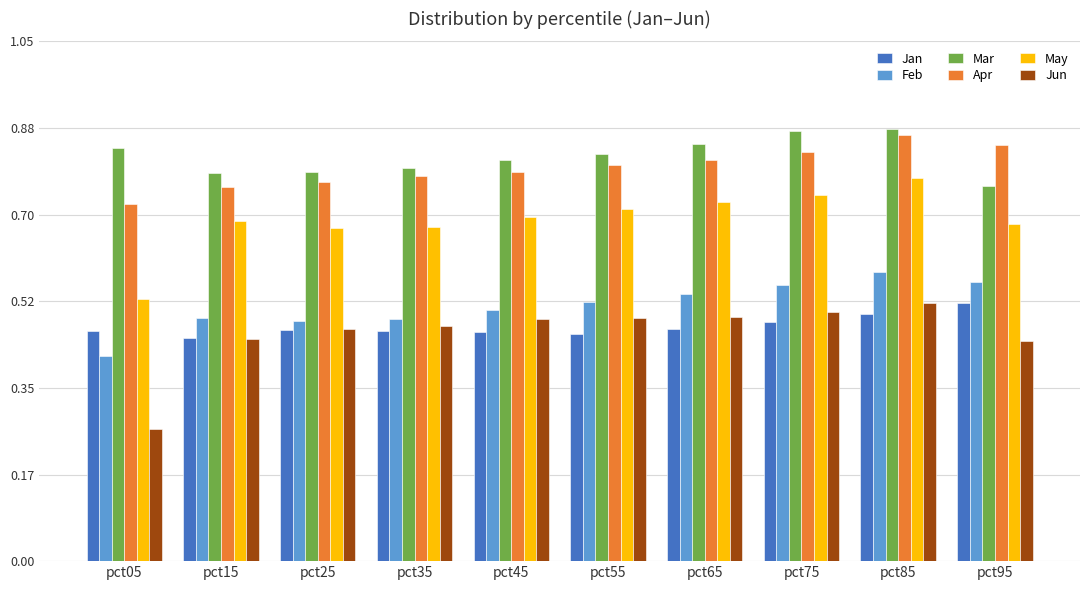

What is the total value across all series at pct45?

3.8